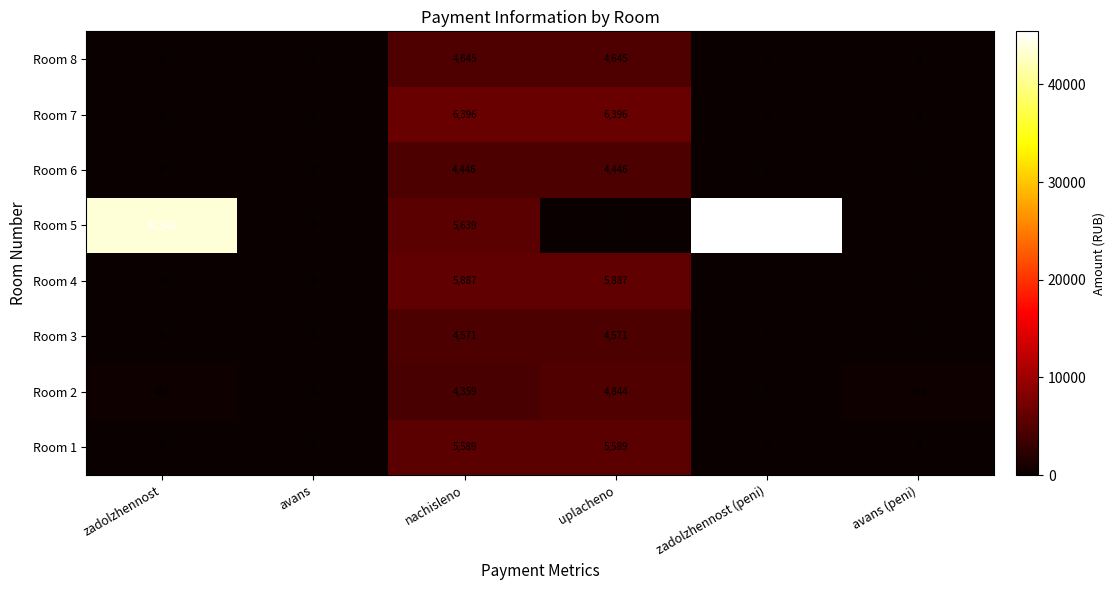

At which category is the sum across all series the highest?

zadolzhennost (peni)